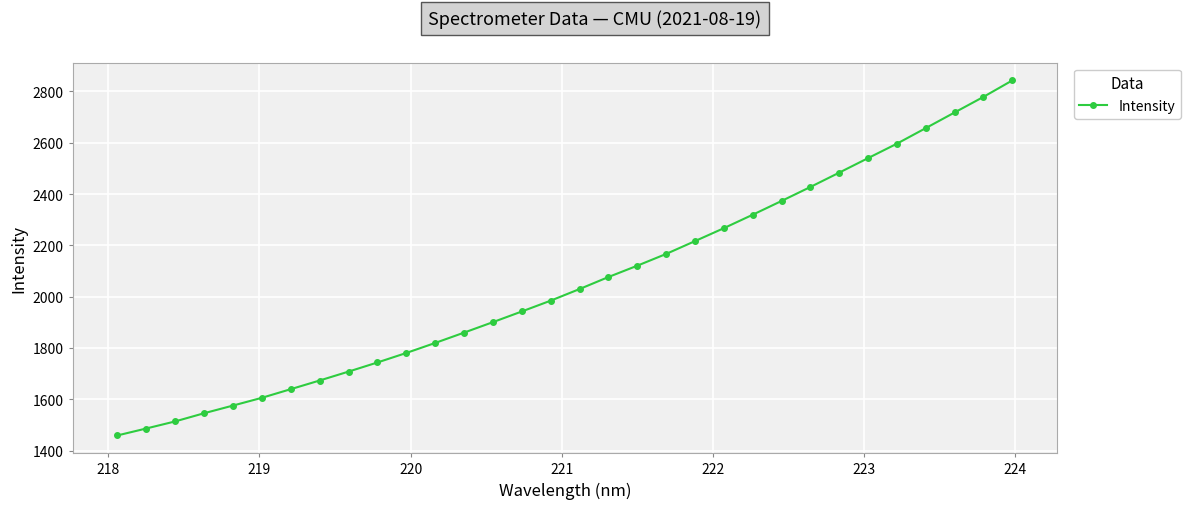

What is the maximum value shown in the chart?

2842.7